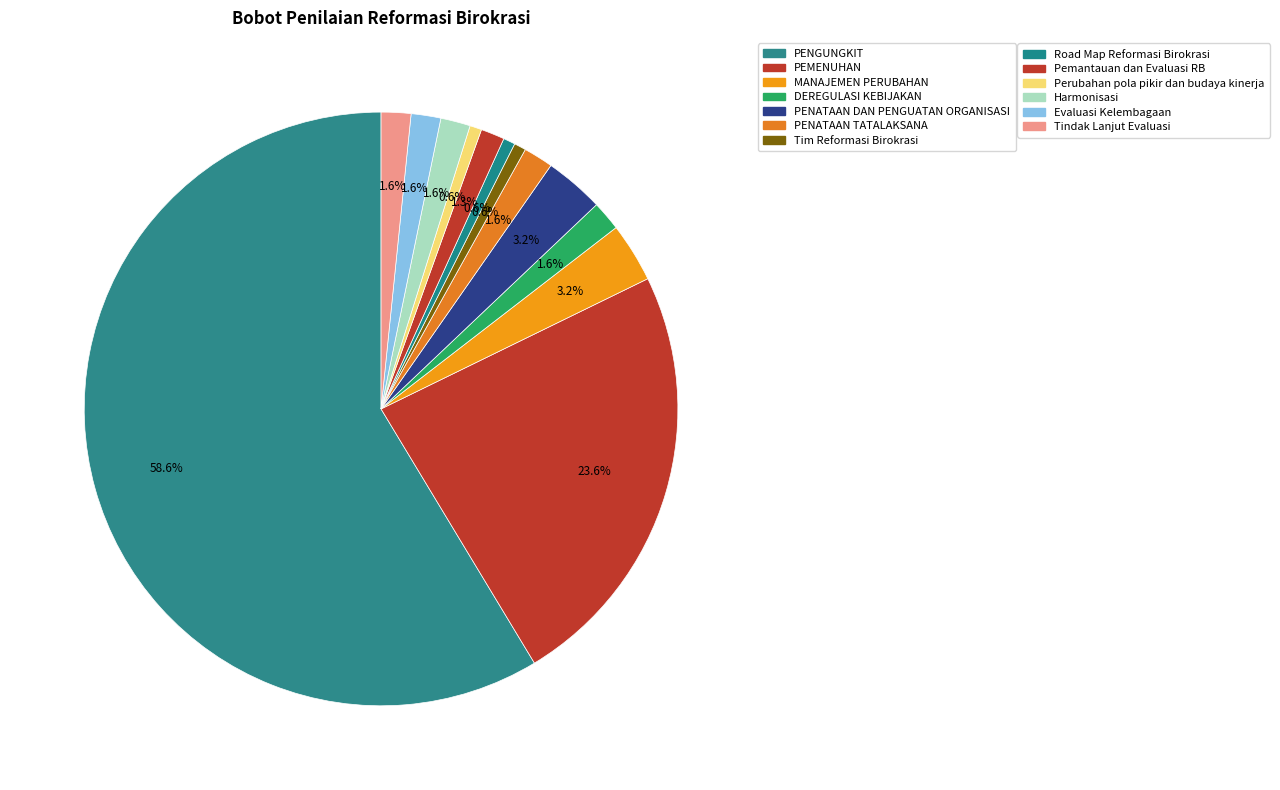

Rank the categories by value from lowest to highest.

Tim Reformasi Birokrasi, Road Map Reformasi Birokrasi, Perubahan pola pikir dan budaya kinerja, Pemantauan dan Evaluasi Reformasi Birokrasi, DEREGULASI KEBIJAKAN, PENATAAN TATALAKSANA, Harmonisasi, Evaluasi Kelembagaan, Tindak Lanjut Evaluasi, MANAJEMEN PERUBAHAN, PENATAAN DAN PENGUATAN ORGANISASI, PEMENUHAN, PENGUNGKIT